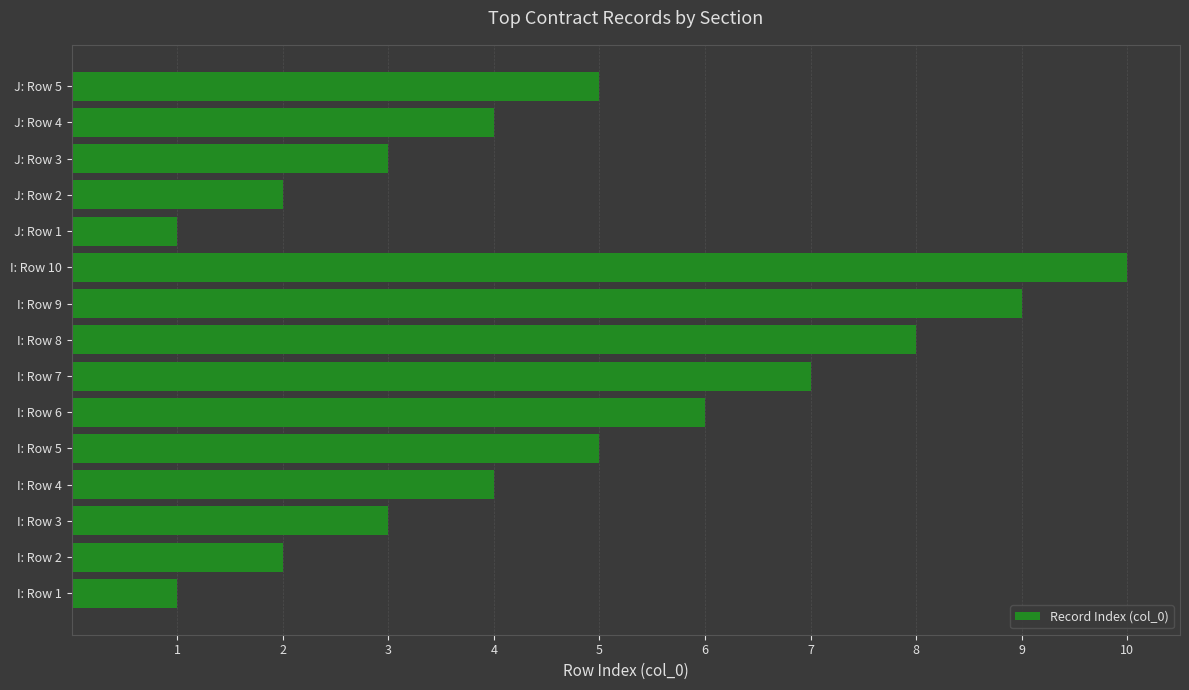

Count the number of data series in this chart.

1